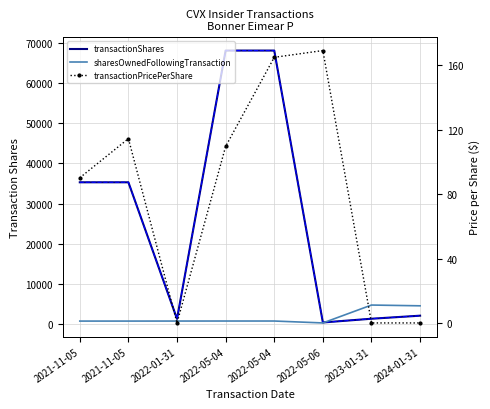

How many interior local valleys does the transactionShares series have?

2